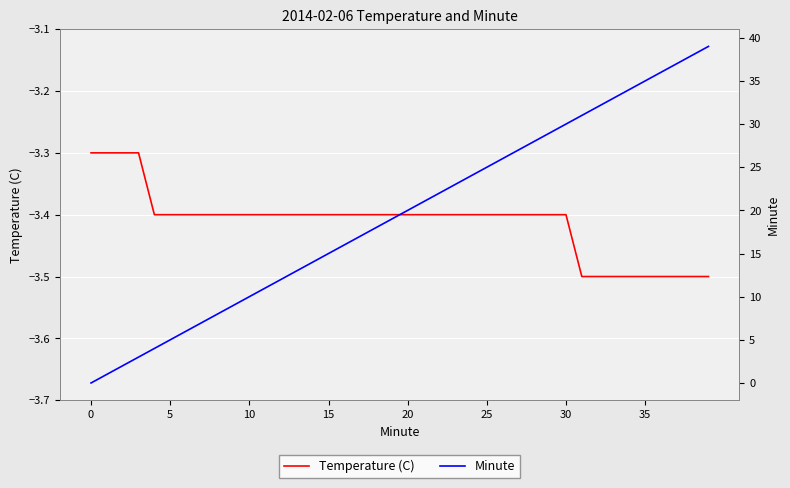

Which series has the widest spread of values?

Minute